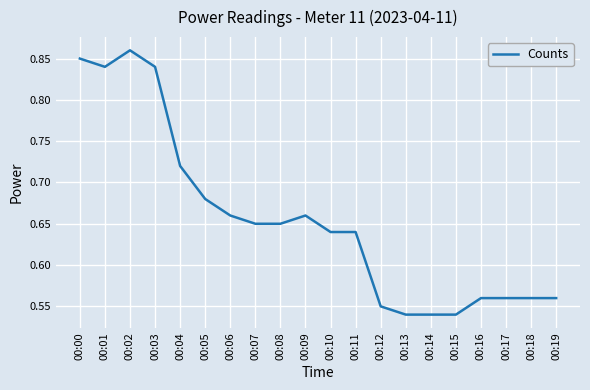

What is the change in value from 00:10 to 00:16?

-0.1